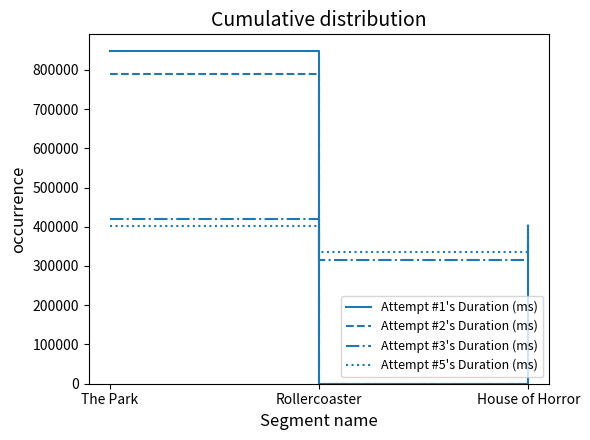

Rank the categories by Attempt #2's Duration (ms) value from lowest to highest.

Rollercoaster, House of Horror, The Park